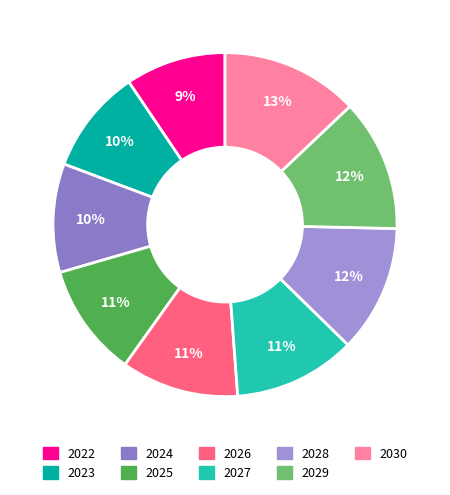

How many segments does this pie chart have?

9